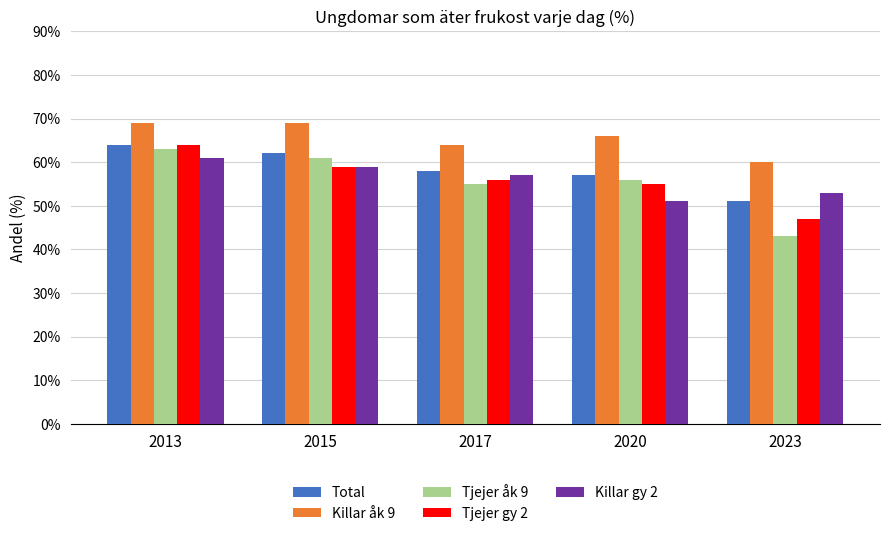

What is the approximate value of Killar gy 2 at 2023, to the nearest 10?

50